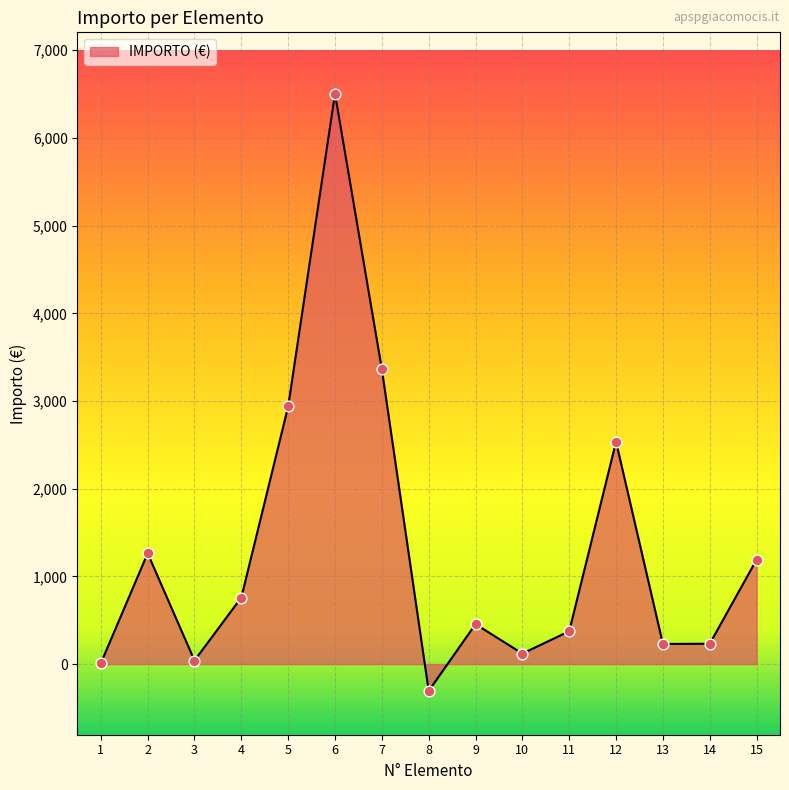

What is the change in value from 6 to 11?

-6129.6